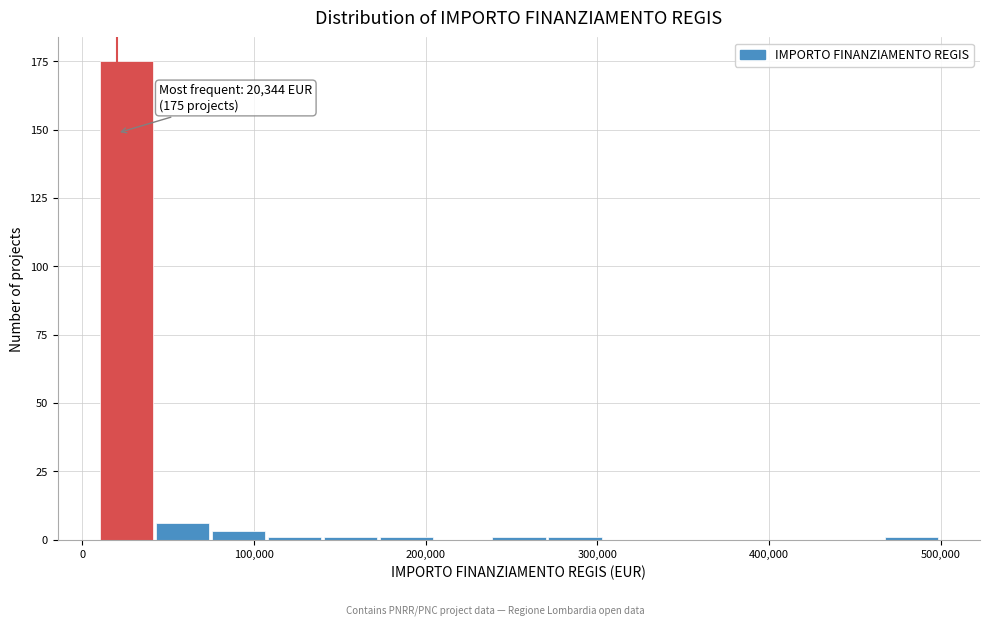

Around what value on the x-axis is the tallest bar? Give the approximate position of its centre, as read against the axis.

30000